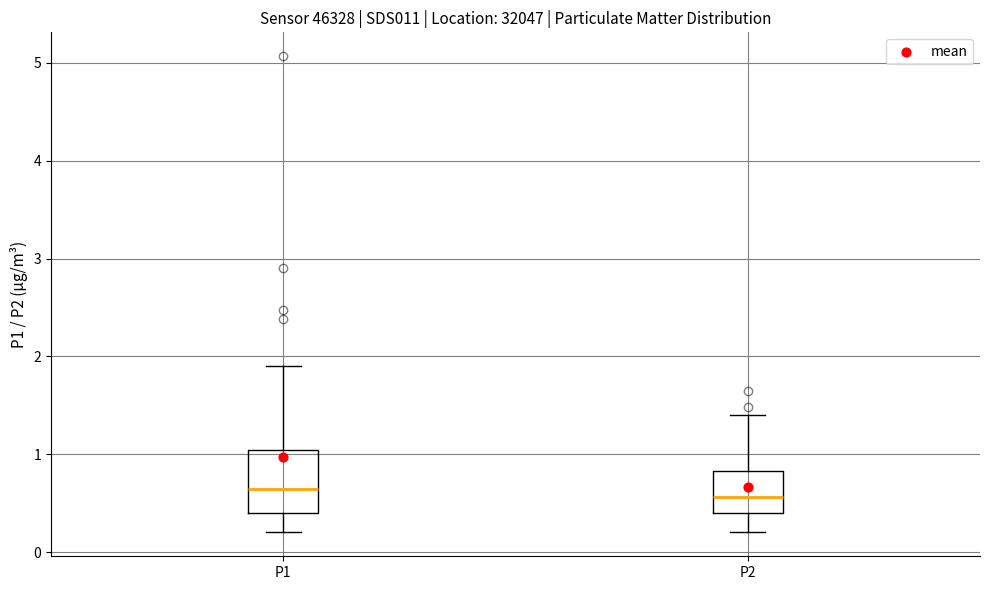

Reading left to right, read every box against the y-axis: the position of its median line, the range the box covers, and the ends of its whiskers. The values are not printed on the chart, so give them approximately, as read against the axis.

P1: median 0.6, box 0.4 to 1.0, whiskers 0.2 to 1.9
P2: median 0.6, box 0.4 to 0.8, whiskers 0.2 to 1.4